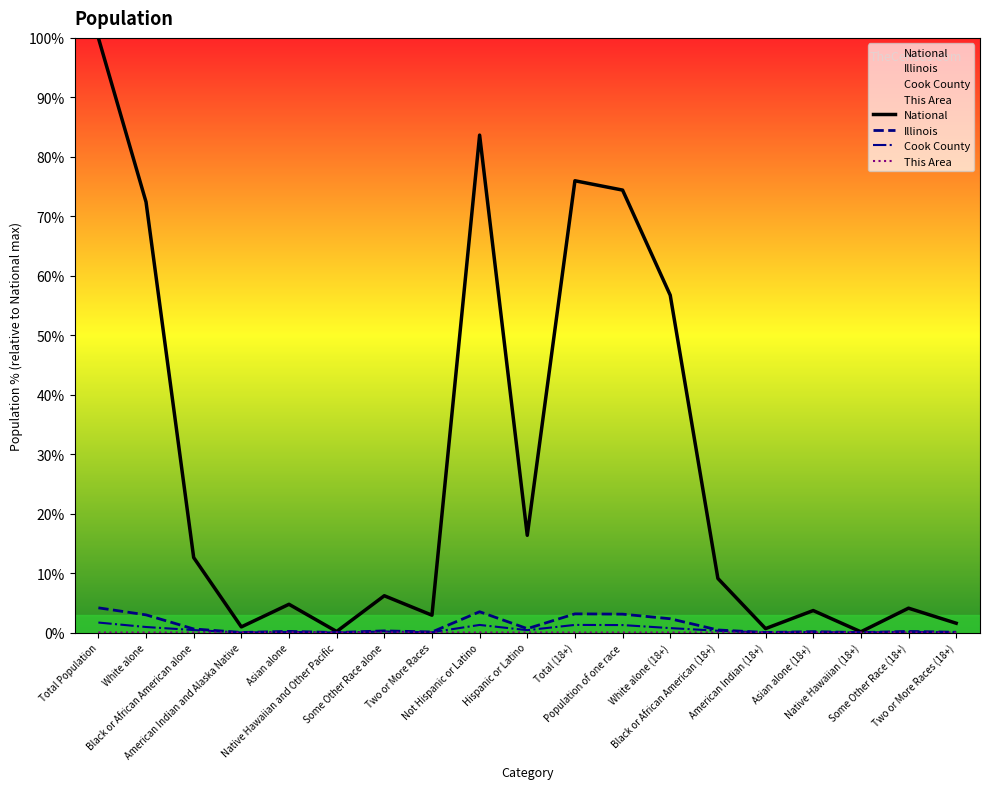

True or false: National has a value of 0.2 at Native Hawaiian and Other Pacific.

True